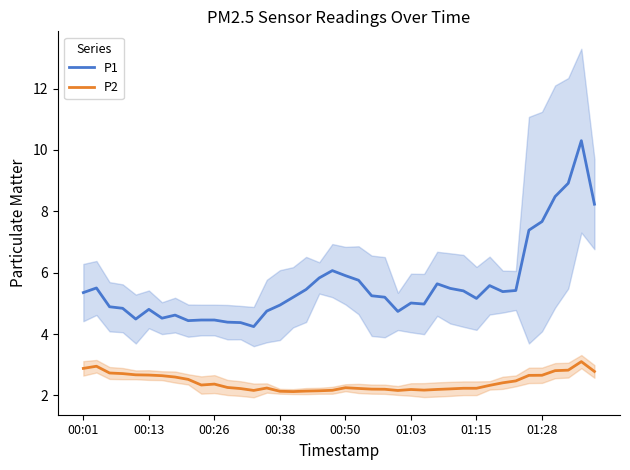

What is the minimum value for P2?

2.1